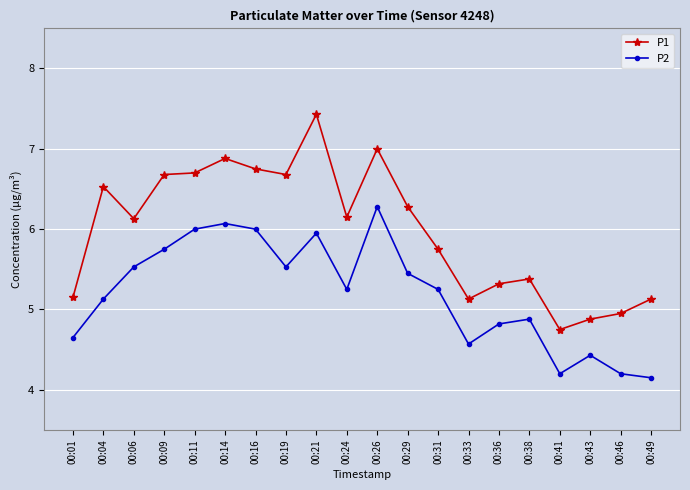

What is the value of the P2 point at the 2nd from the left?

5.1